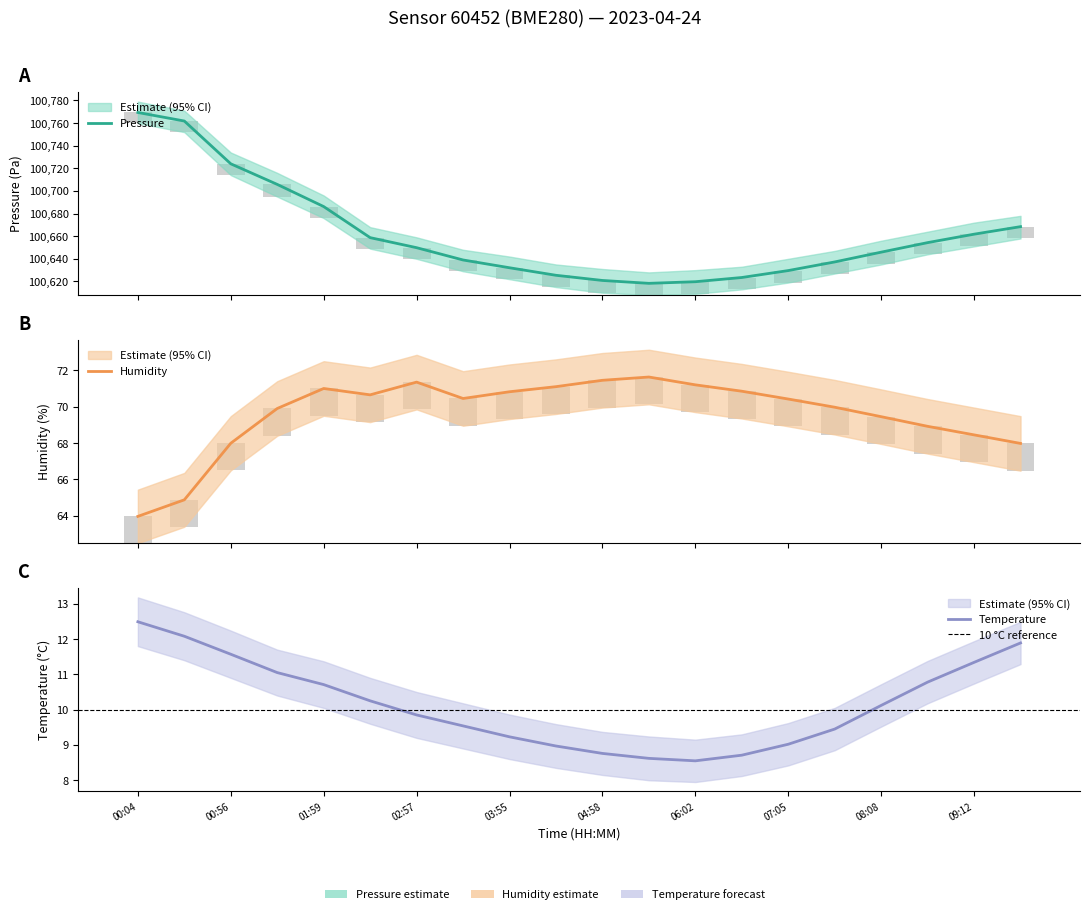

Which label corresponds to the smallest value in the chart?

06:02